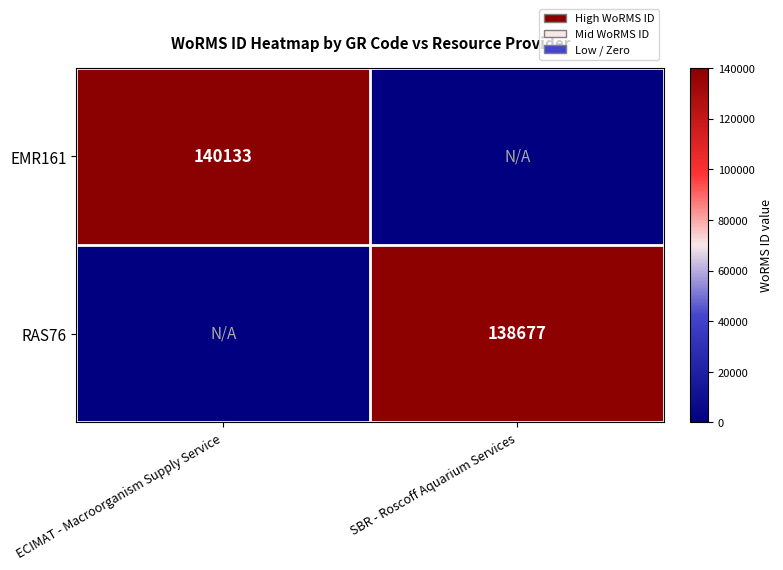

Is it true that EMR161 equals 191065 at ECIMAT - Macroorganism Supply Service?

False